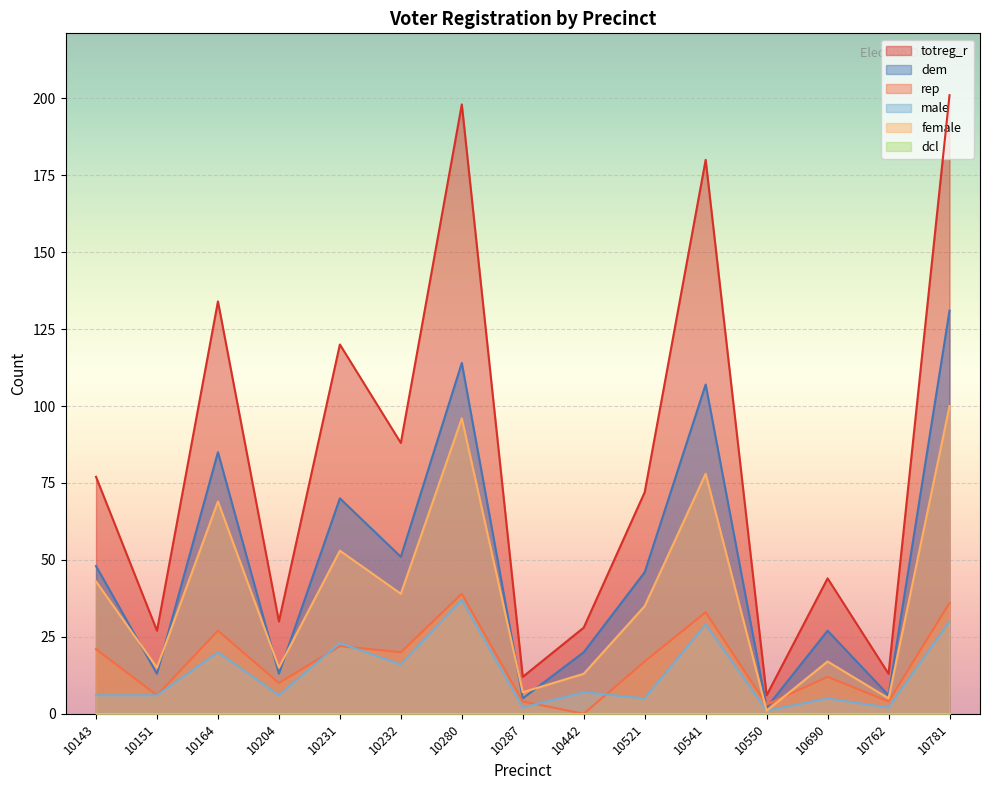

List the labels in order of dem value, smallest first.

10550, 10287, 10762, 10151, 10204, 10442, 10690, 10521, 10143, 10232, 10231, 10164, 10541, 10280, 10781